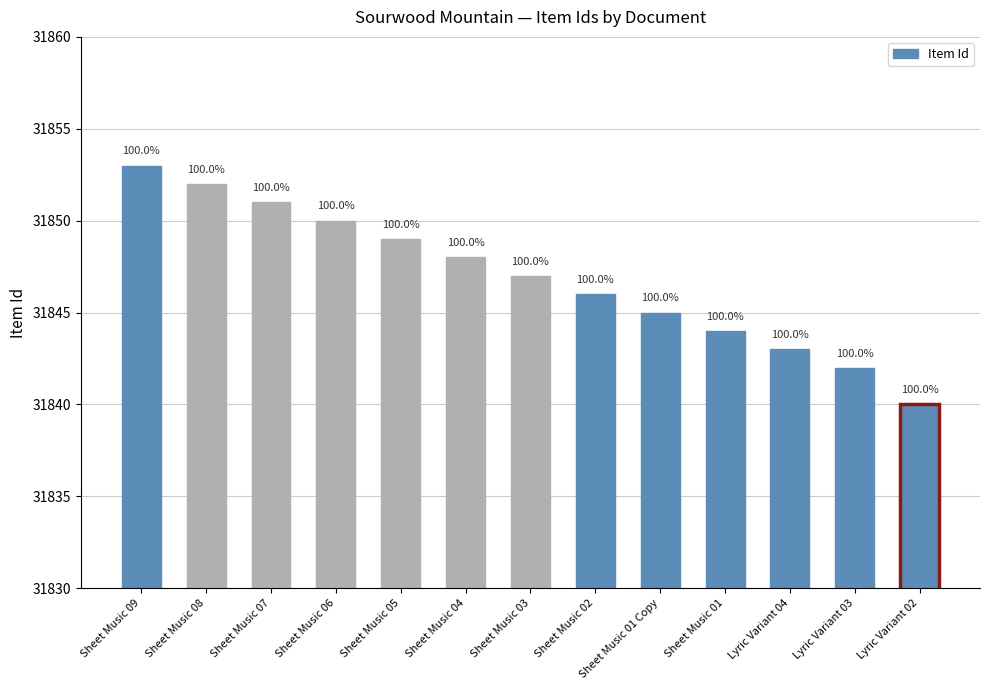

What is the label of the 9th bar from the right?

Sheet Music 05